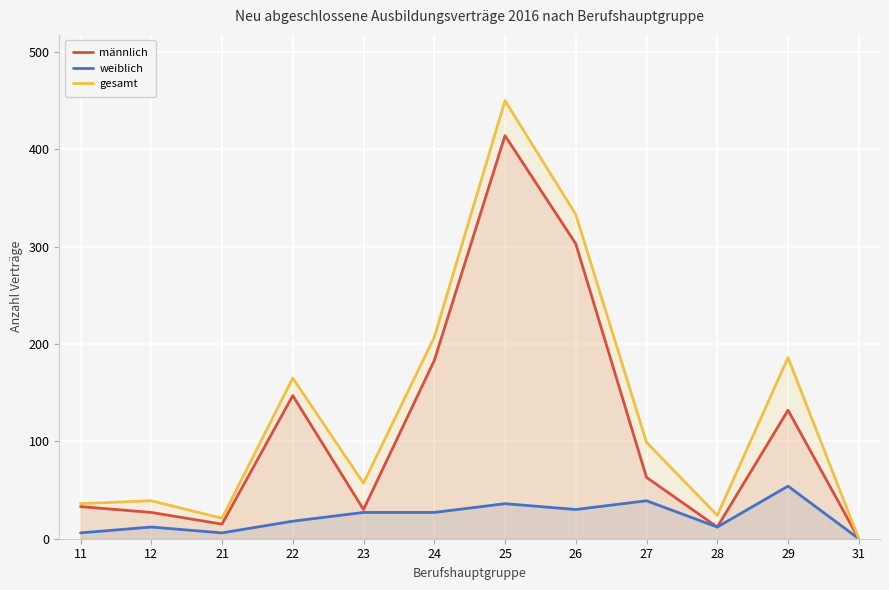

What is the total value across all series at 28?

48